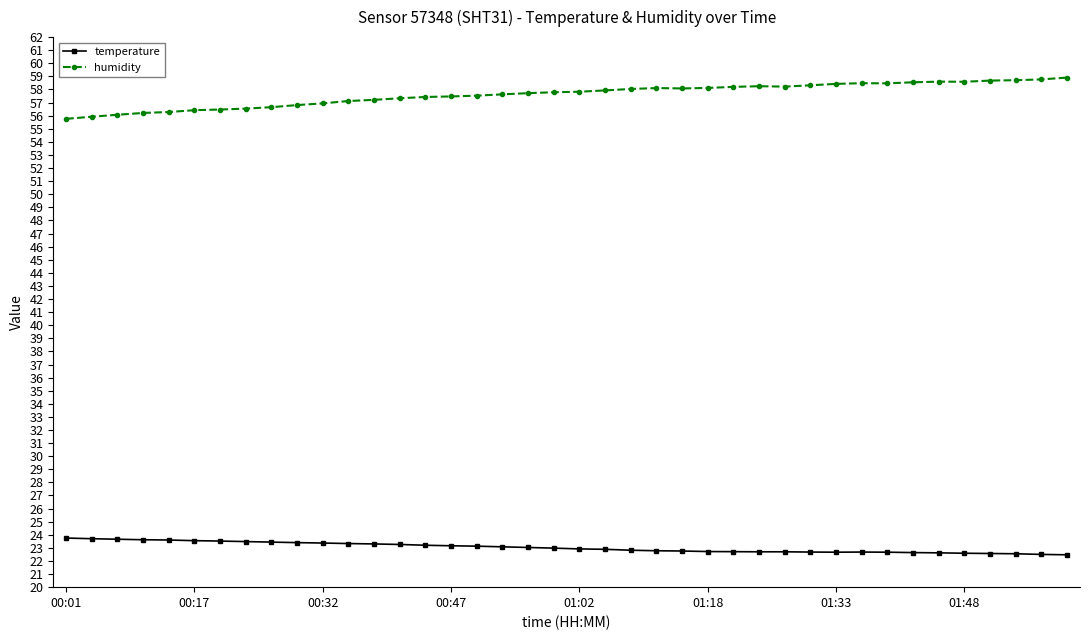

Does the chart display data point markers on the line(s)?

Yes